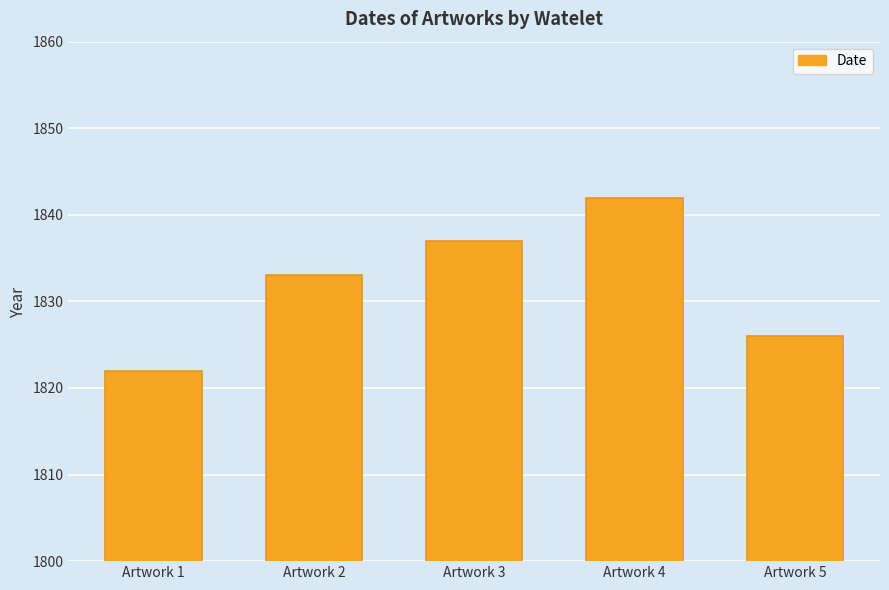

Which category has the lowest value across all series?

Artwork 1